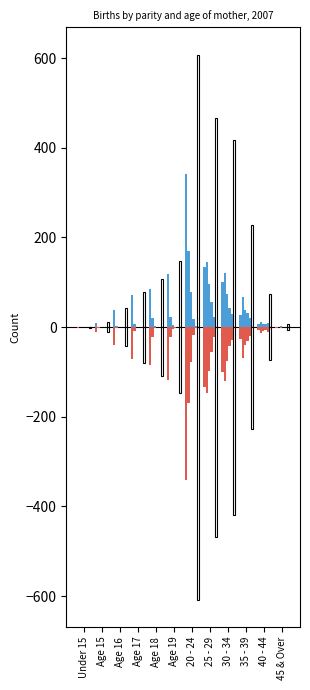

Count the number of categories in the chart.

12